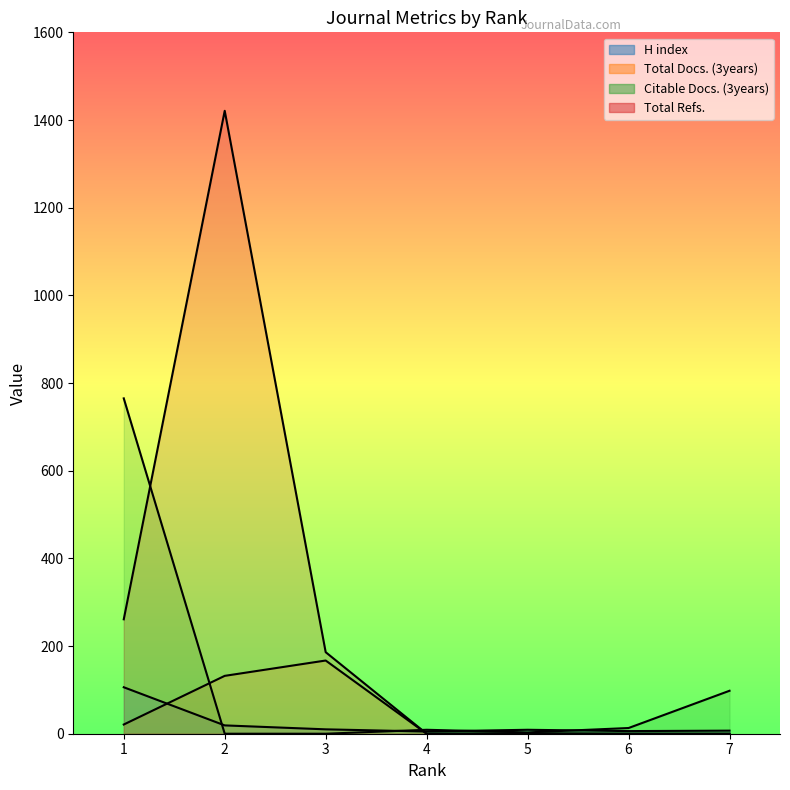

Between 5 and 7, which series saw the biggest shift?

Citable Docs. (3years)